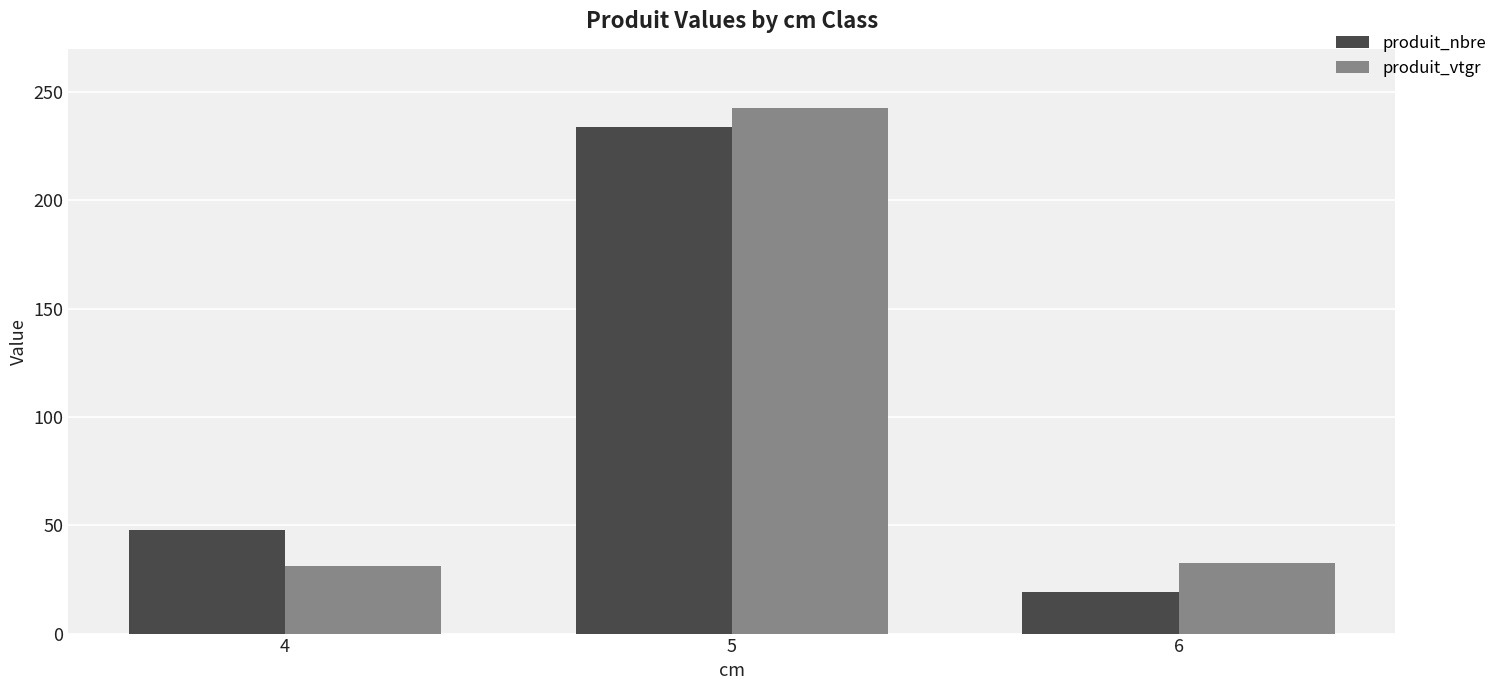

Rank the series by their maximum value, from highest to lowest.

produit_vtgr, produit_nbre